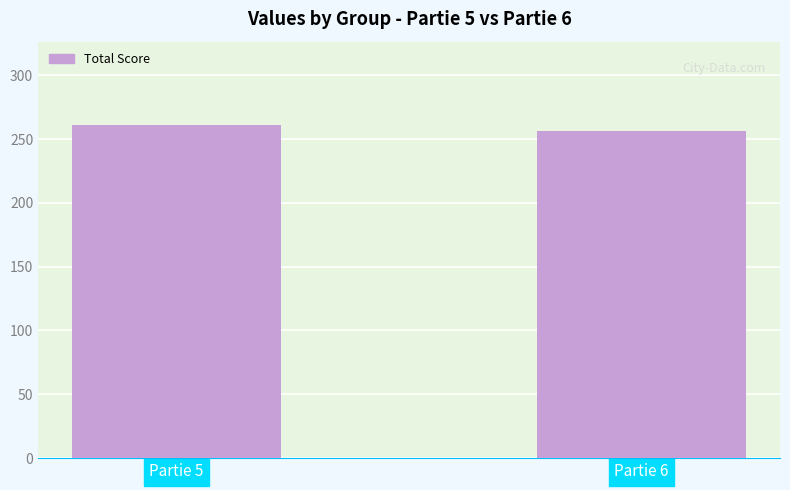

Is it true that the value at Partie 5 is 55?

False